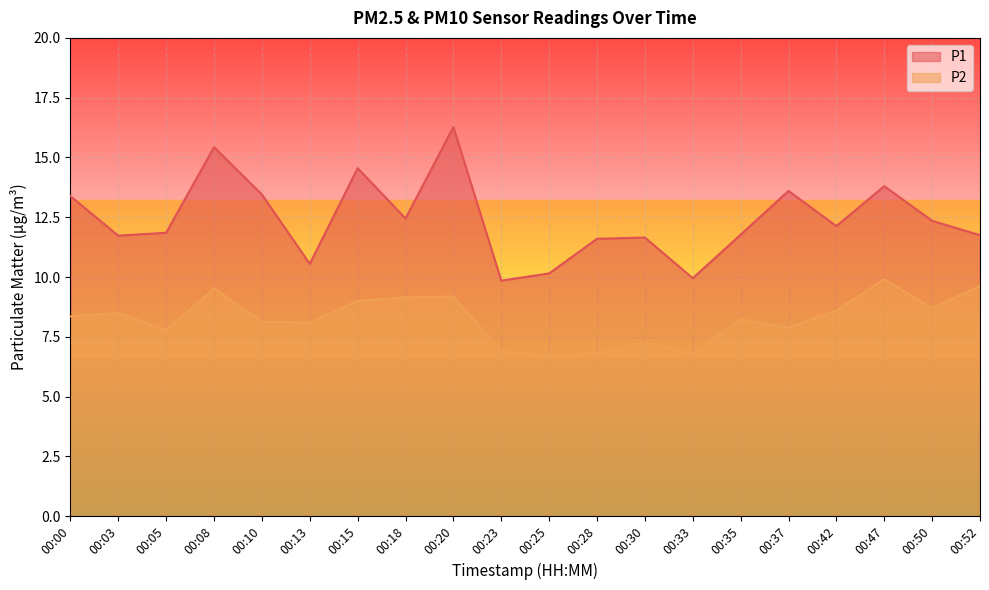

What is the sum of the P1 values at 00:33 and 00:15?

24.5